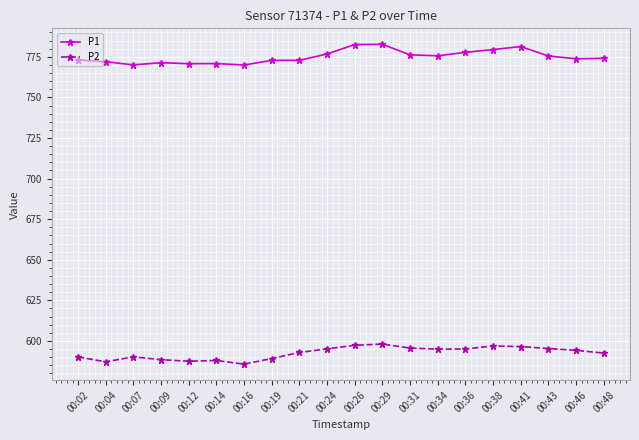

What value does the P1 series have at 00:04?

772.0